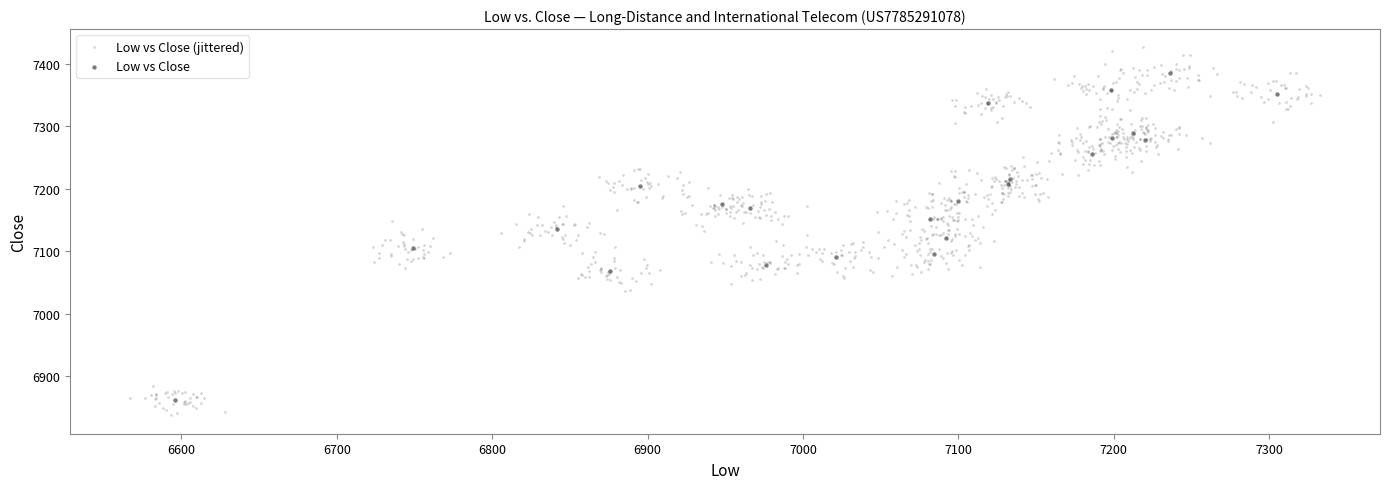

Which series contains the highest Y value?

Low vs Close (jittered)